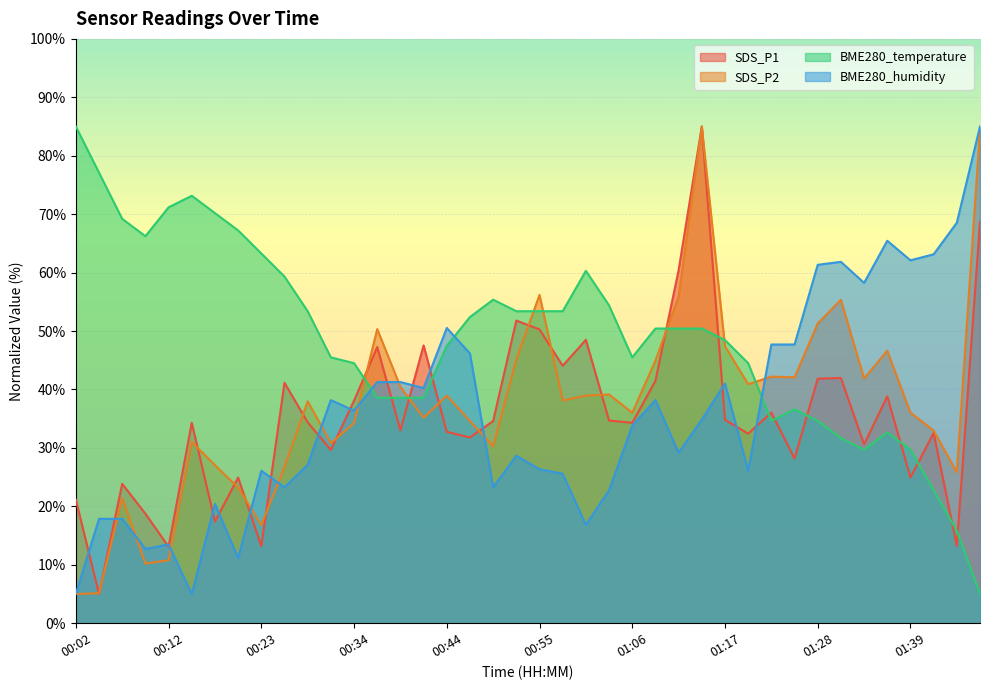

True or false: SDS_P2 has a value of 9.3 at 01:34.

False